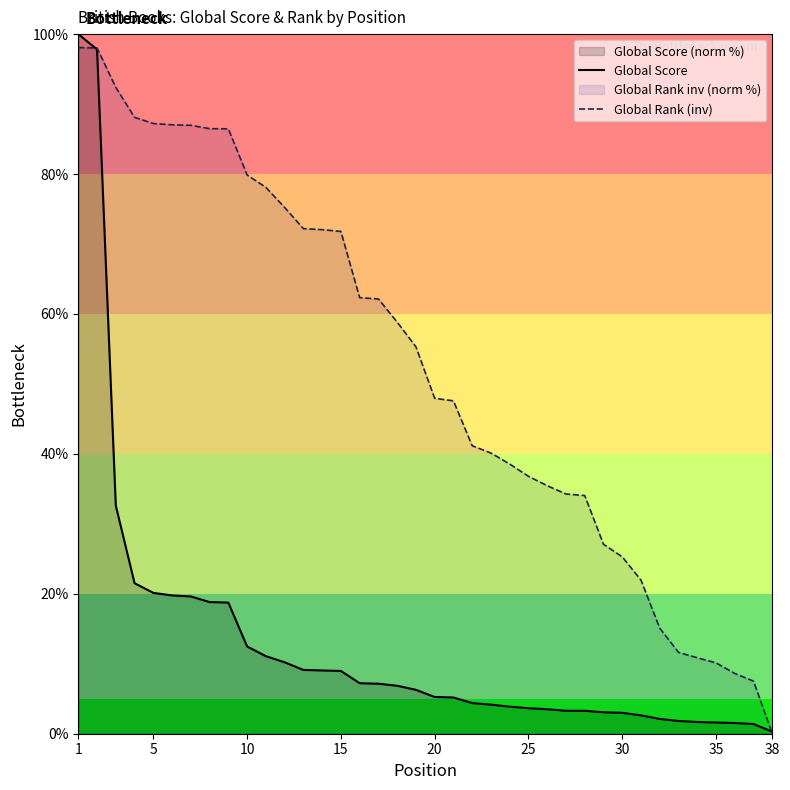

True or false: Global Score and Global Rank (inv) cross at least once.

True